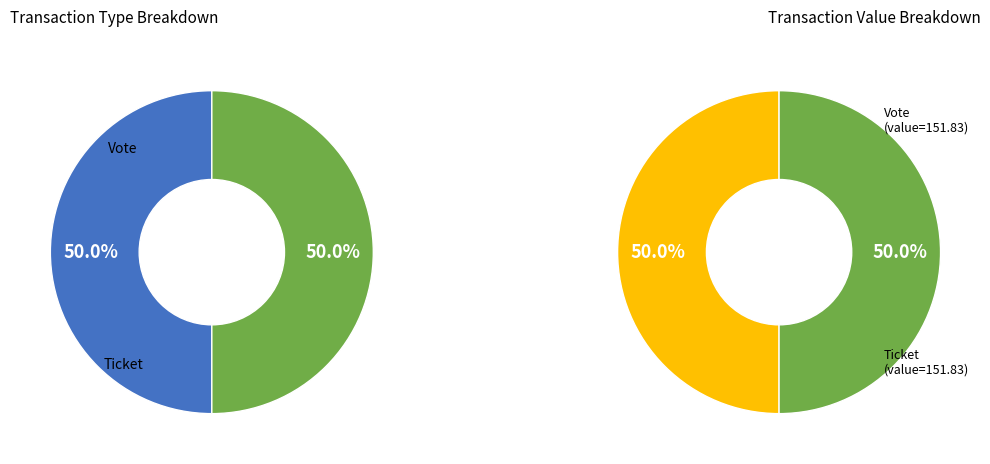

Which slice is the smallest?

Ticket (io_index=0)